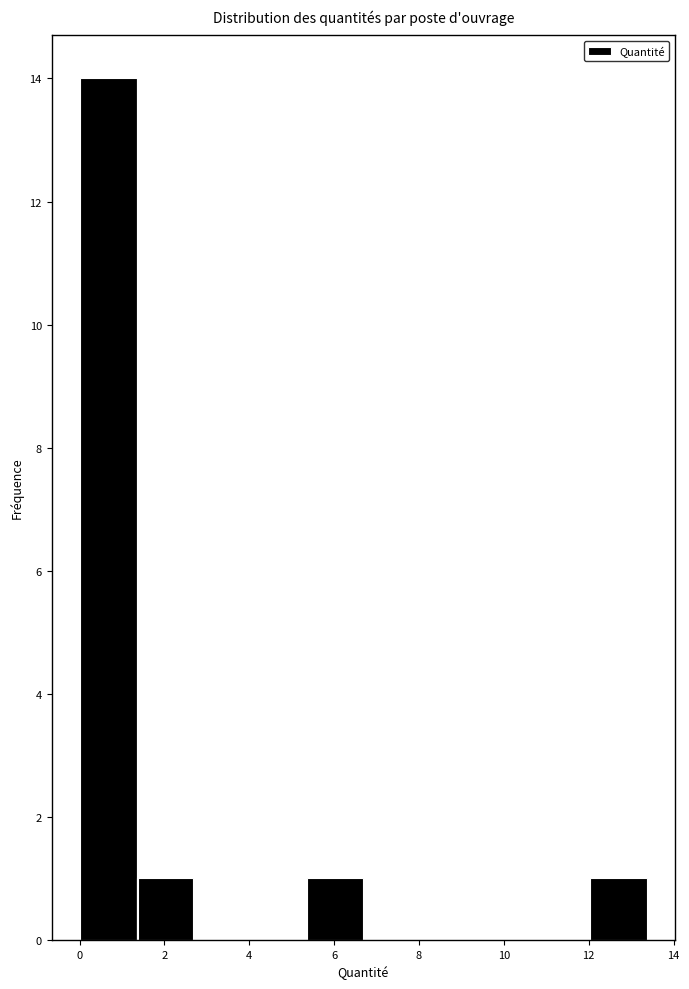

Over which range of the x-axis is the bar tallest?

0.0 to 1.4